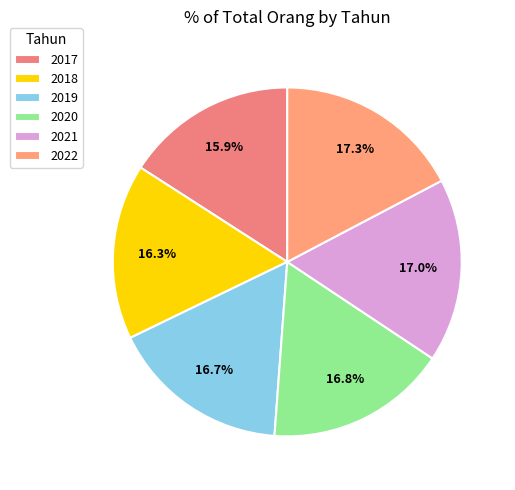

True or false: 2021 accounts for 22% of the total.

False